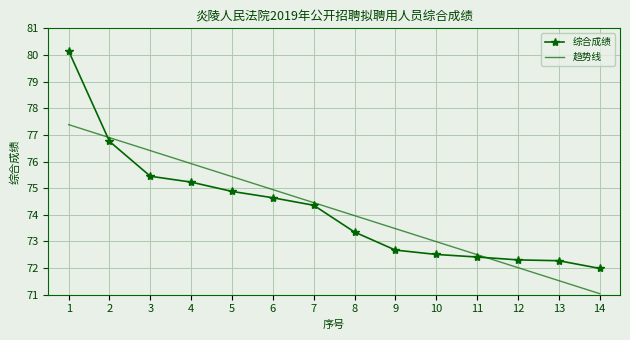

Is it true that 综合成绩 equals 74.4 at 7?

True